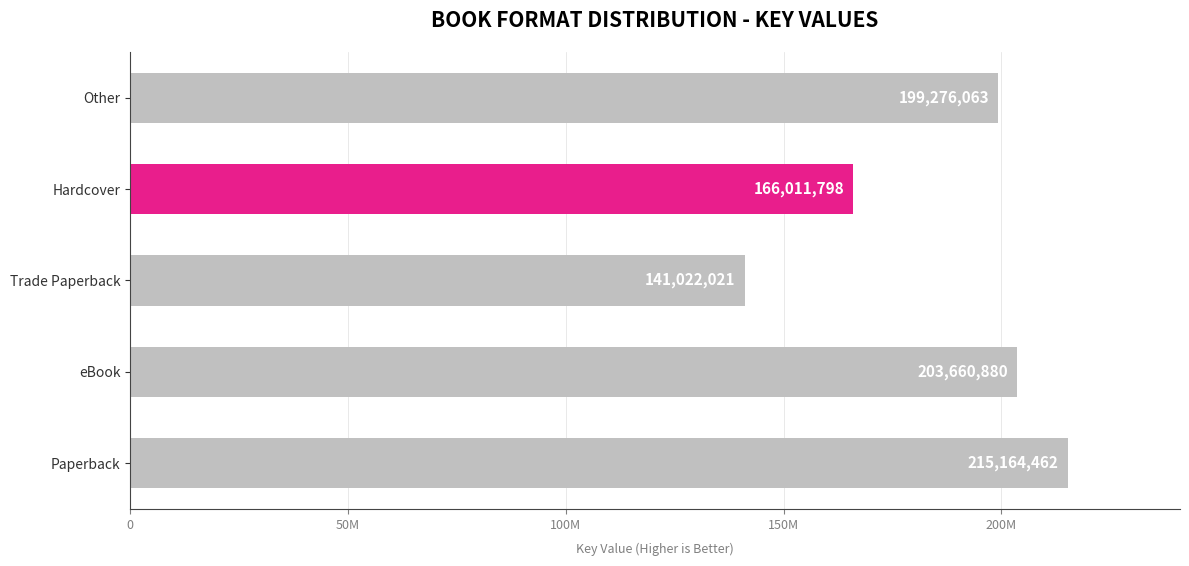

Are the bars horizontal?

Yes